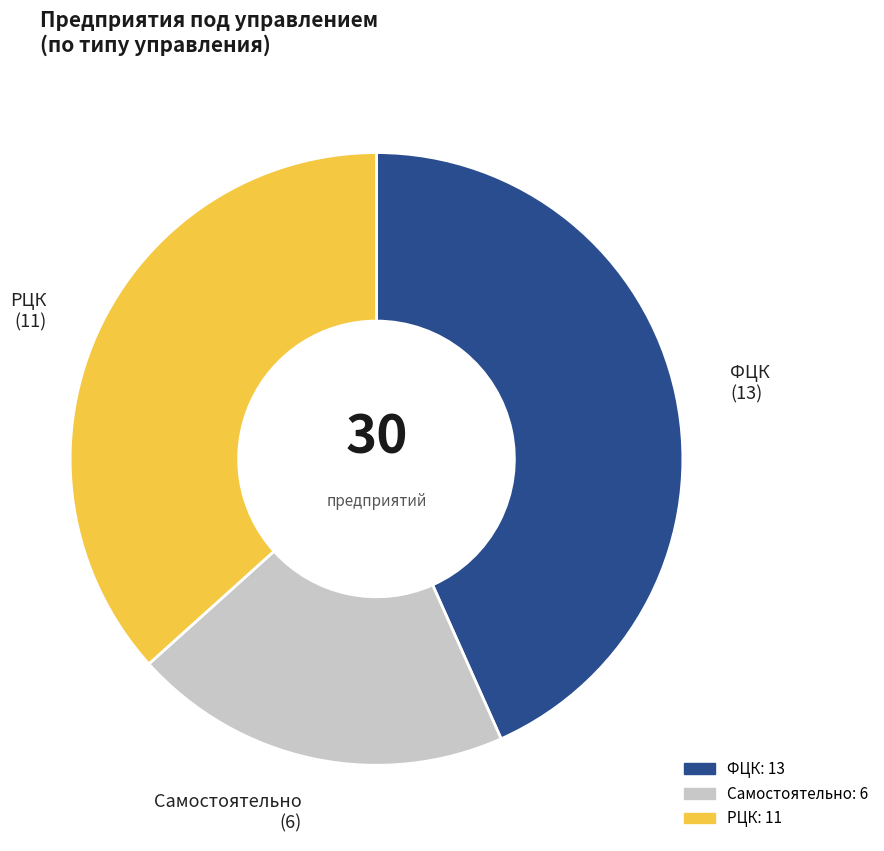

Combined, do РЦК and Самостоятельно account for over 50%?

Yes